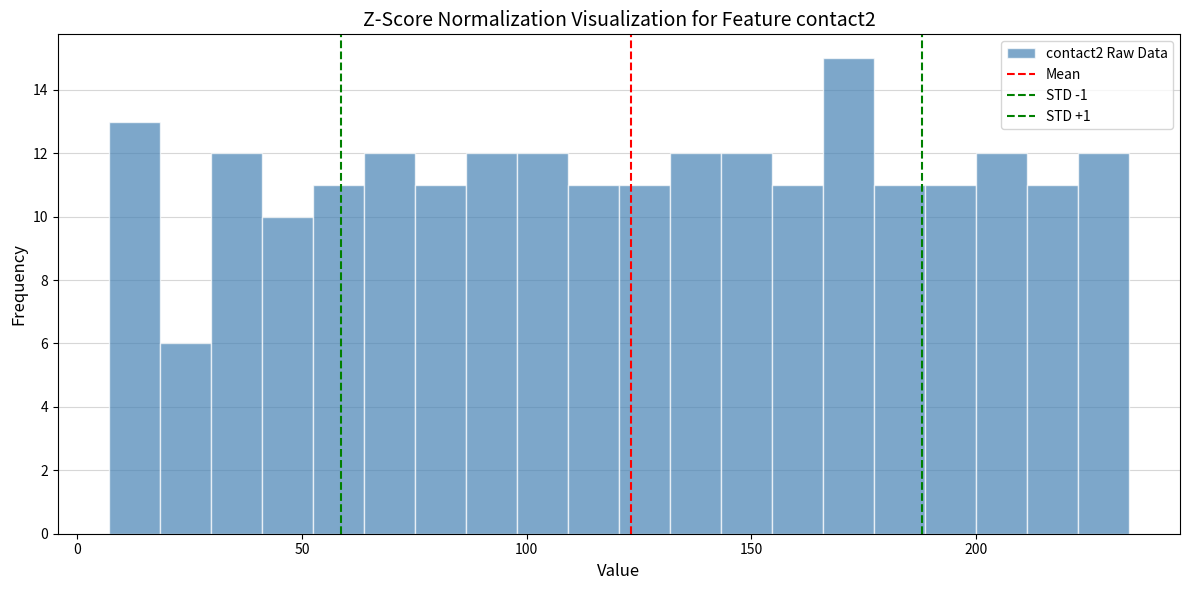

Read against the x-axis, roughly where is the centre of the tallest bar?

170